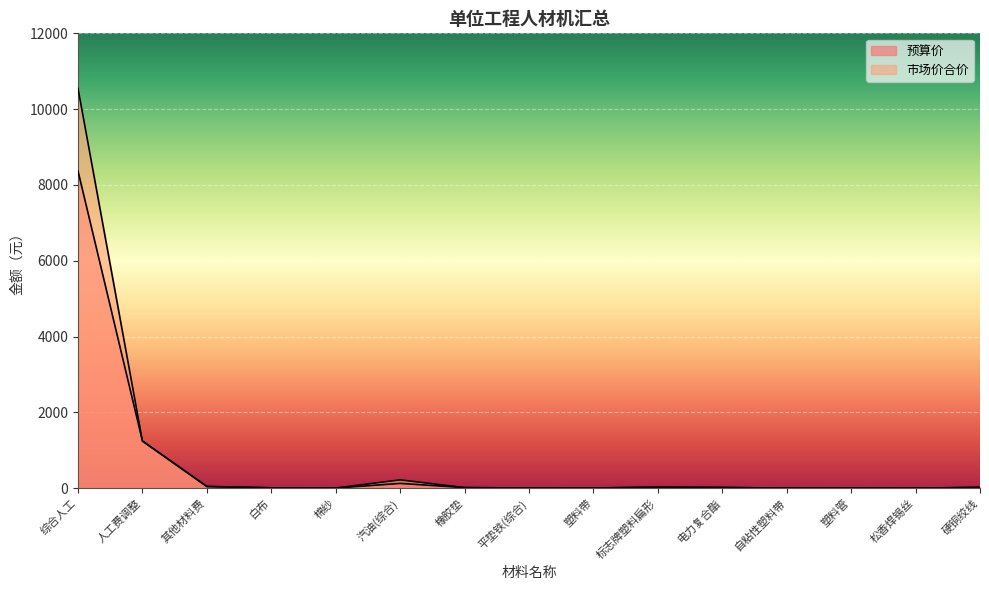

Rank the series by their average value, from highest to lowest.

市场价合价, 预算价